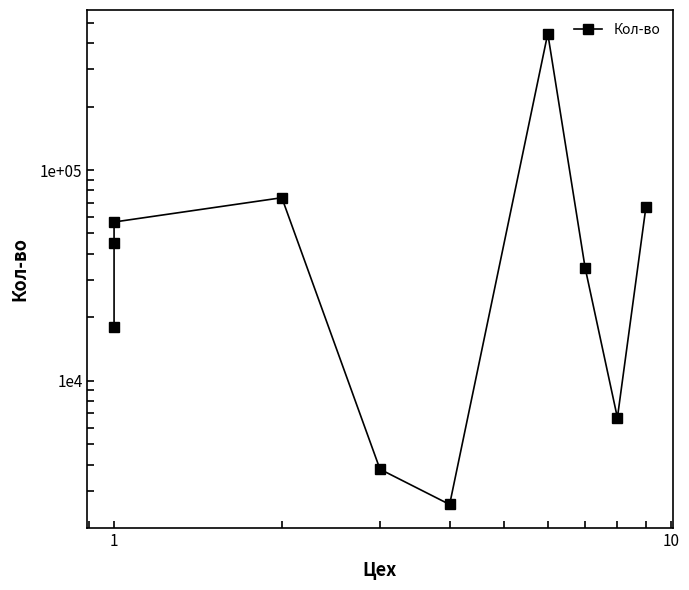

Between 8 and 9, which is larger?

9